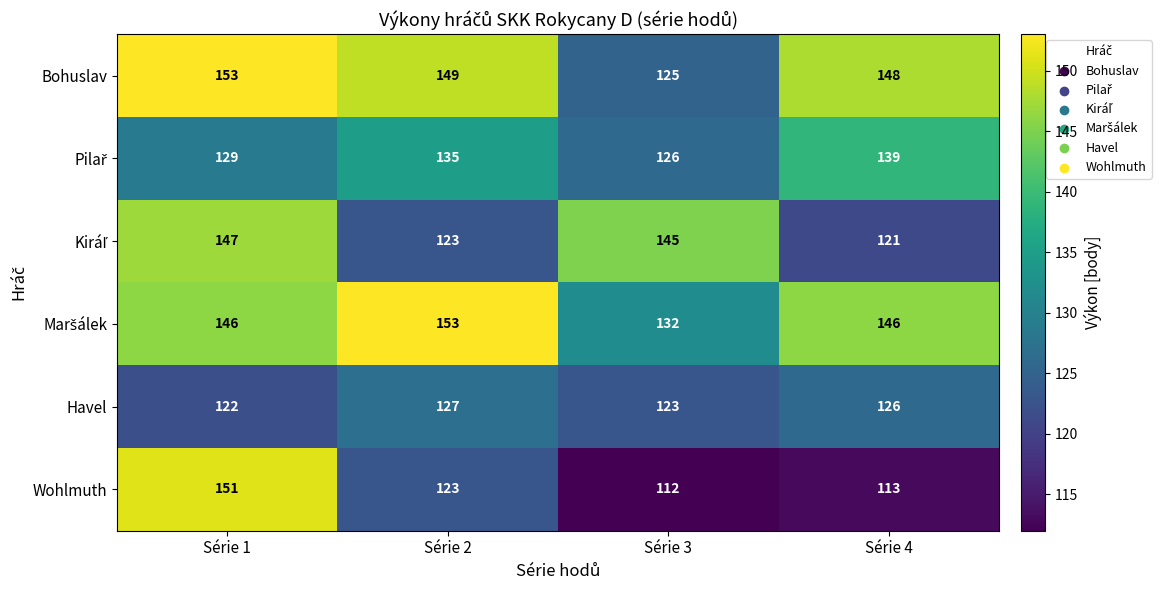

Rank the categories by Wohlmuth value from lowest to highest.

Série 3, Série 4, Série 2, Série 1